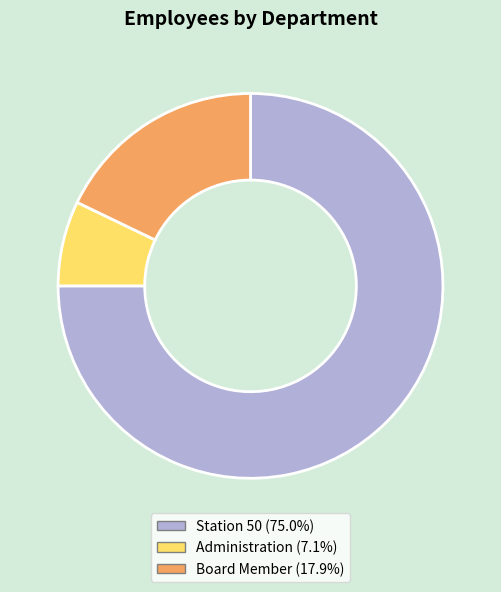

What is the smallest slice in the pie chart?

Administration